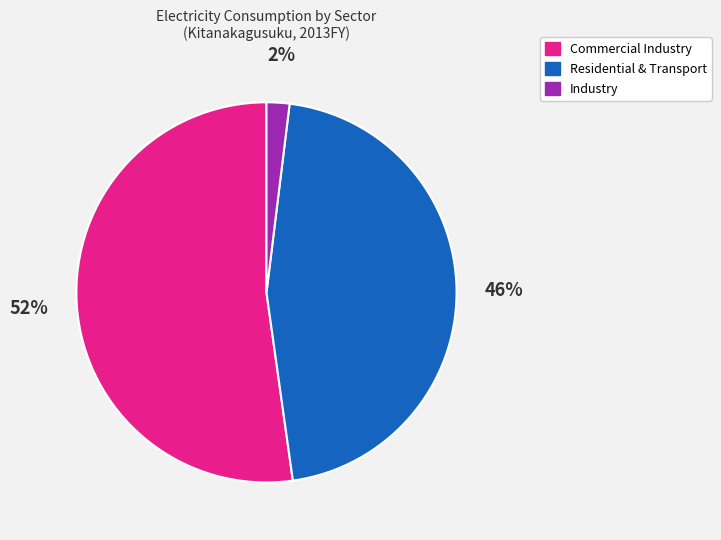

To the nearest percent, what is the difference between the largest and smallest slice percentages?

50%